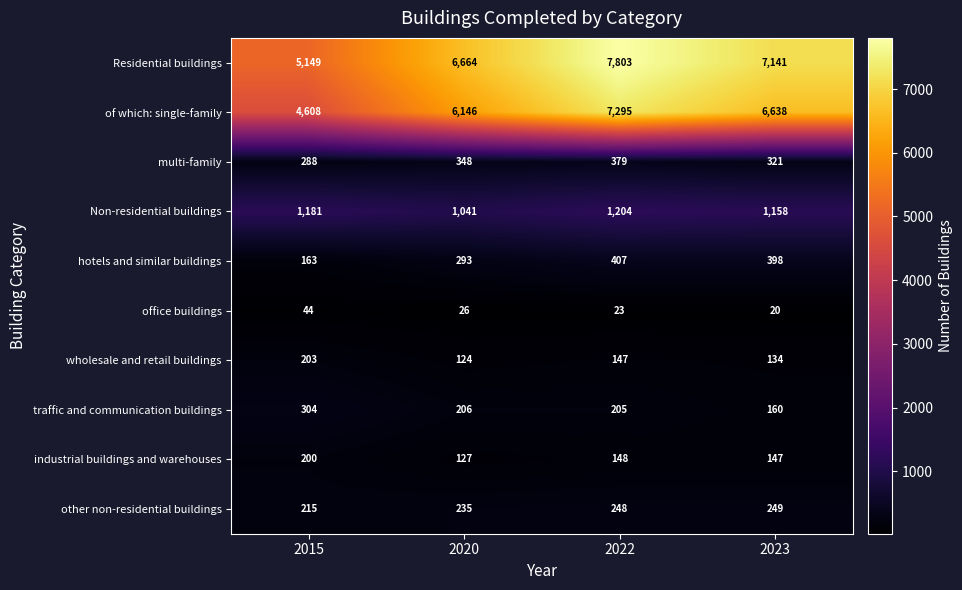

Is it true that traffic and communication buildings equals 321 at 2020?

False